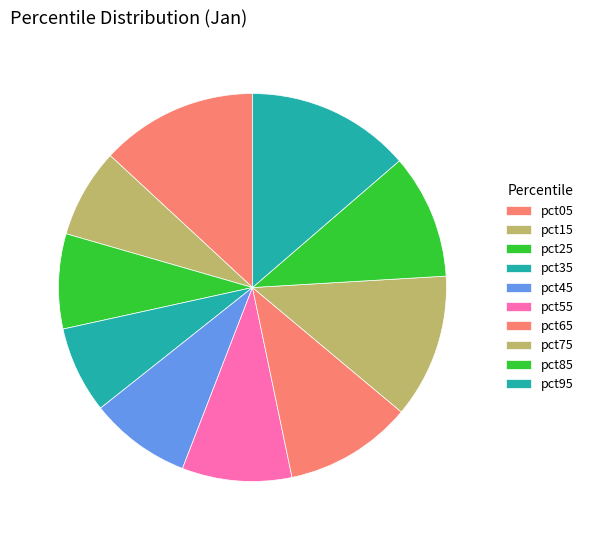

How many slices are in this pie chart?

10